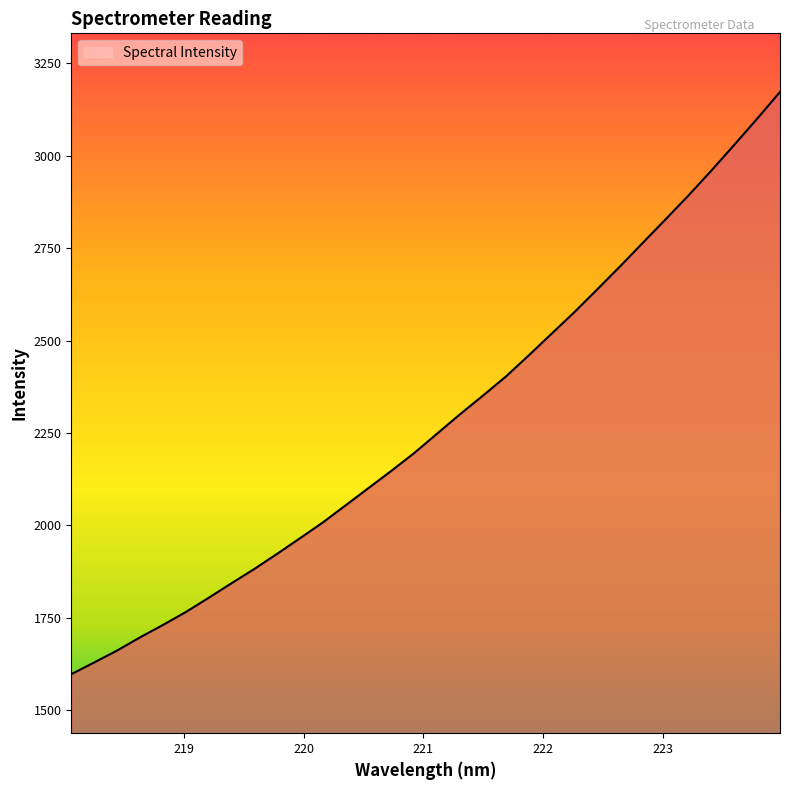

What is the greatest value displayed?

3172.9